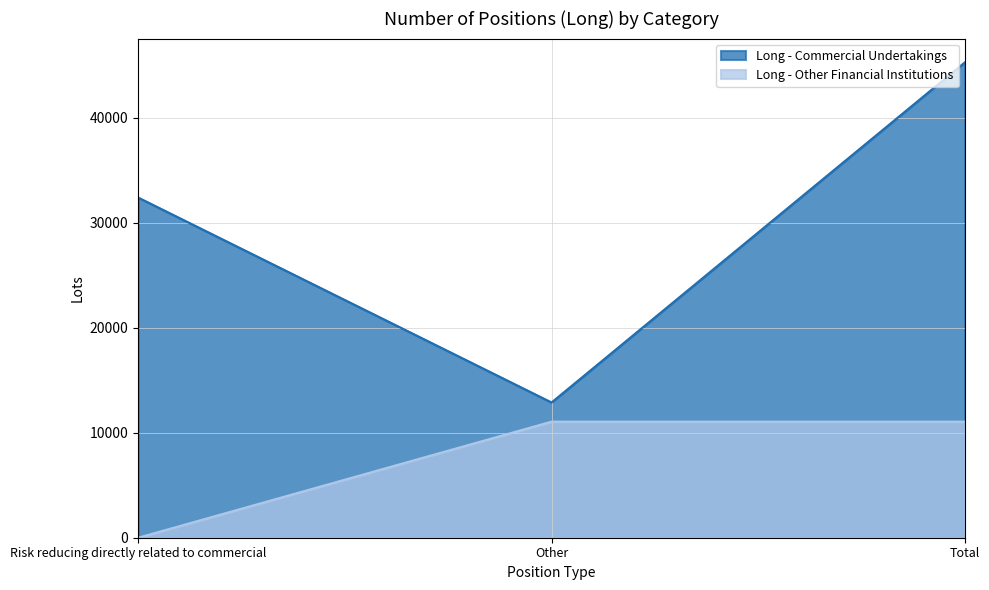

The value of Long - Other Financial Institutions at Total is 3001.3. True or false?

False